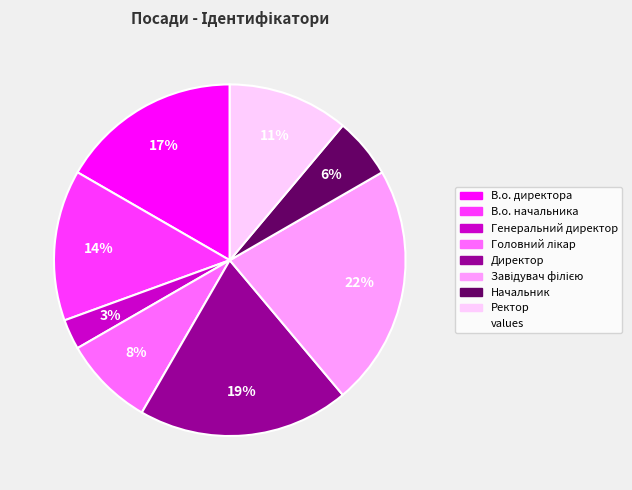

Is there a majority slice in this chart?

No